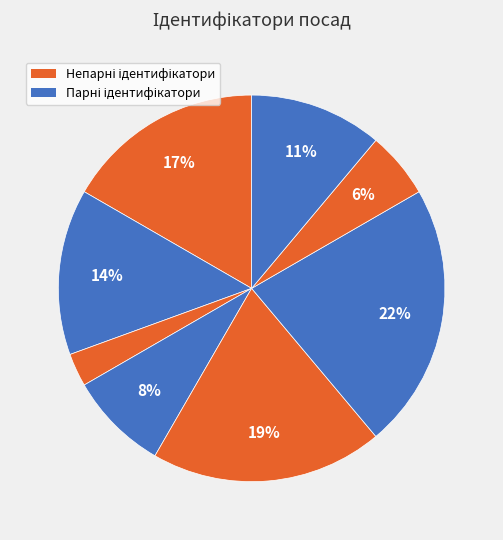

How many slices are in this pie chart?

8